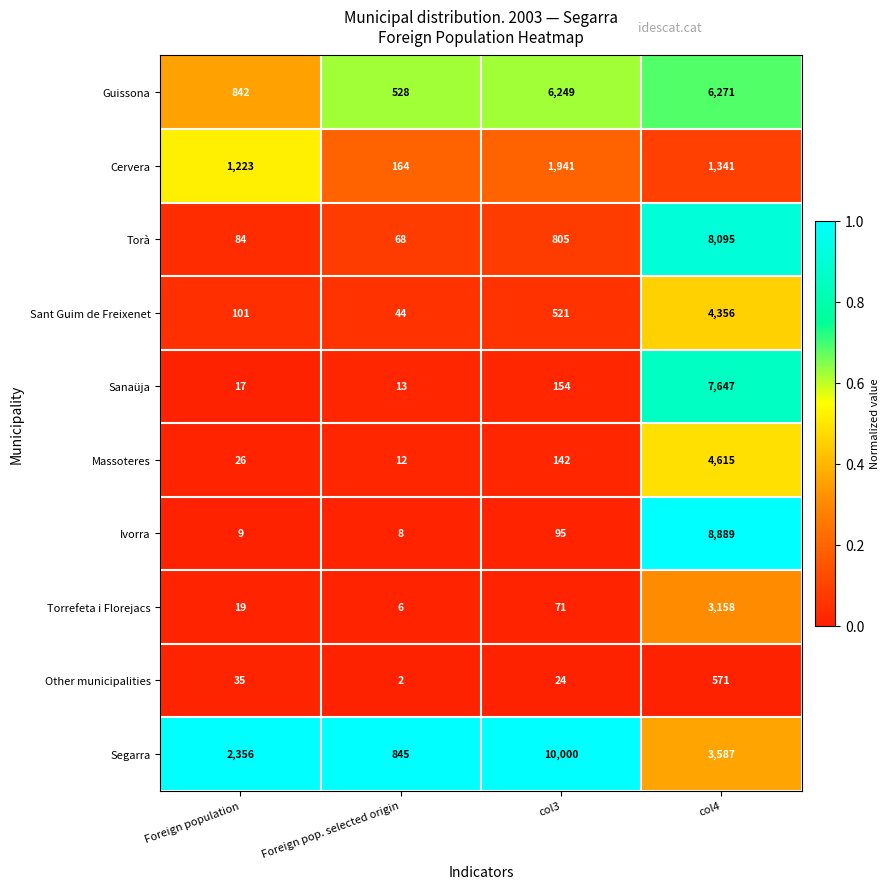

What is the total value across all series at col3?

20002